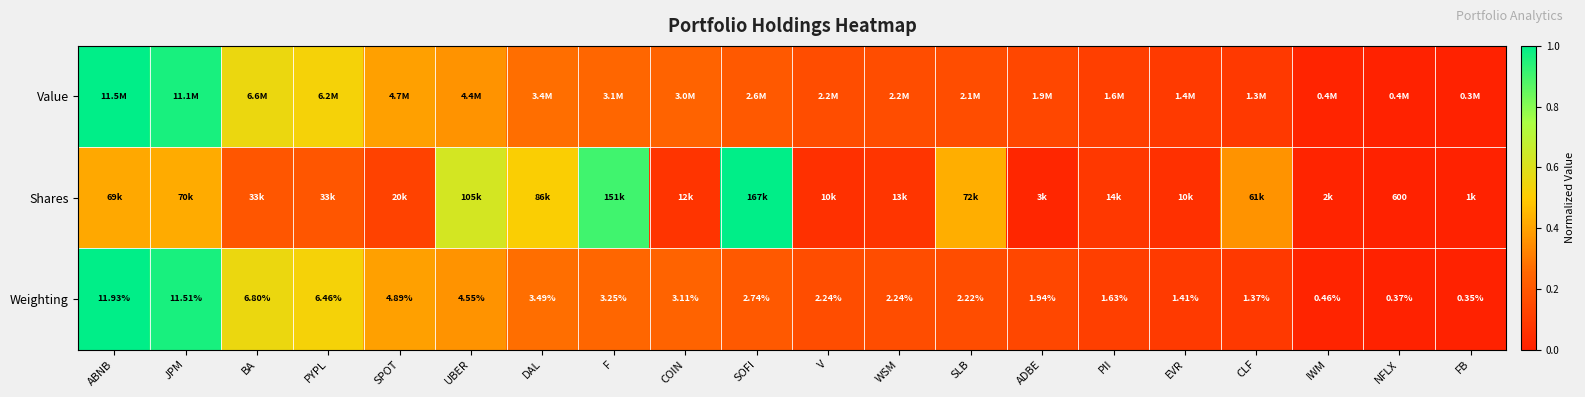

Which category has the highest value in the Weighting series?

ABNB